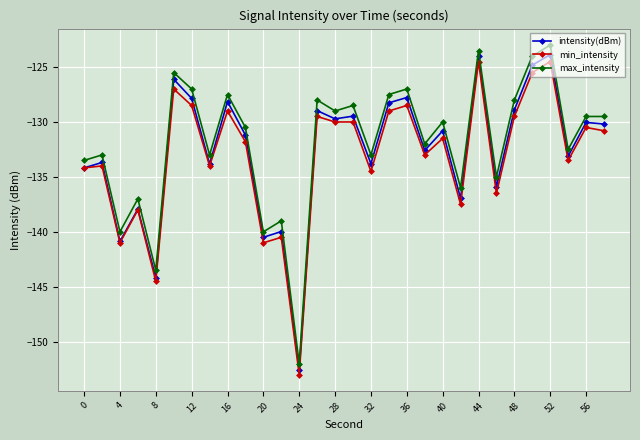

What is the maximum value shown in the chart?

-123.0